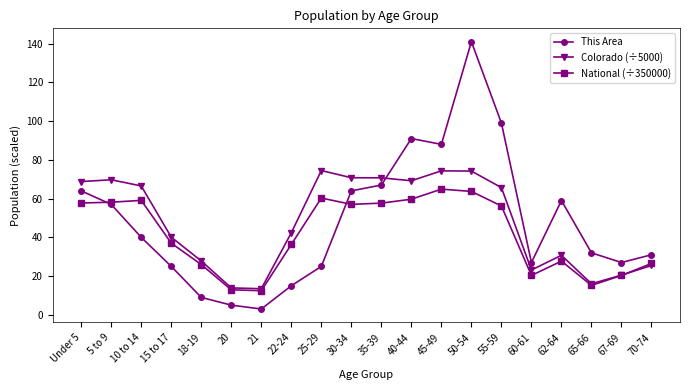

At how many categories does at least one series exceed 80?

4